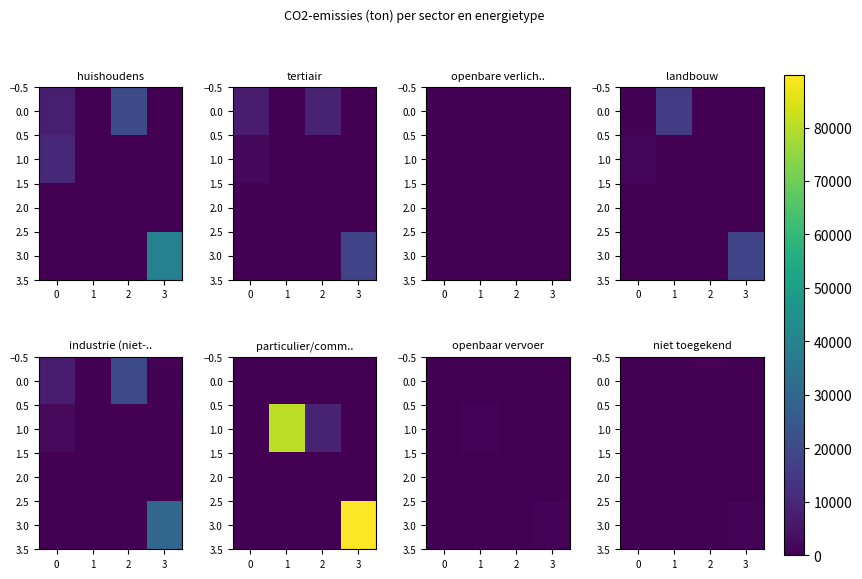

At how many categories does at least one series exceed 375?

2